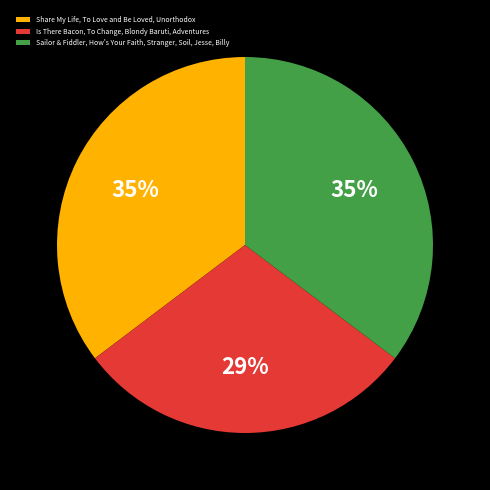

Is Is There Bacon, To Change, Blondy Baruti, Adventures the majority of the pie?

No